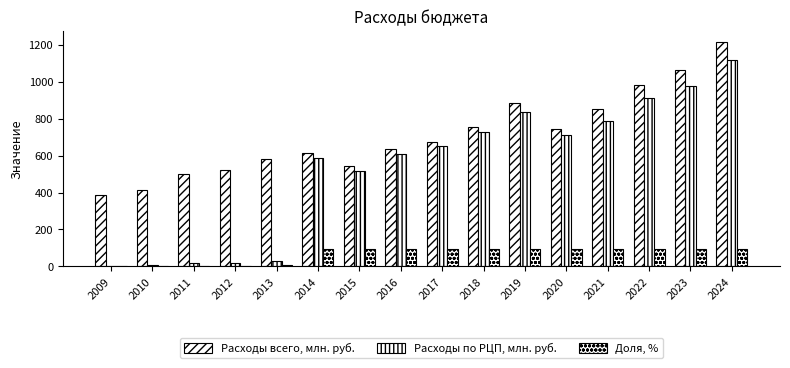

How many groups of bars are there?

16